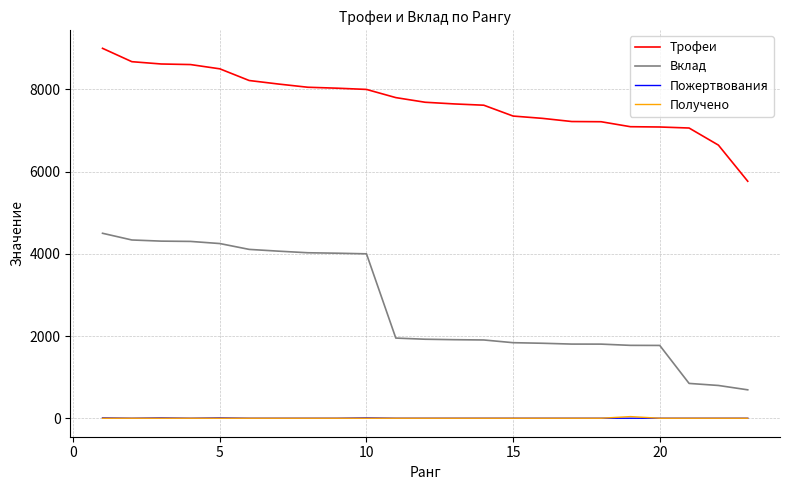

How many lines are shown in the chart?

4